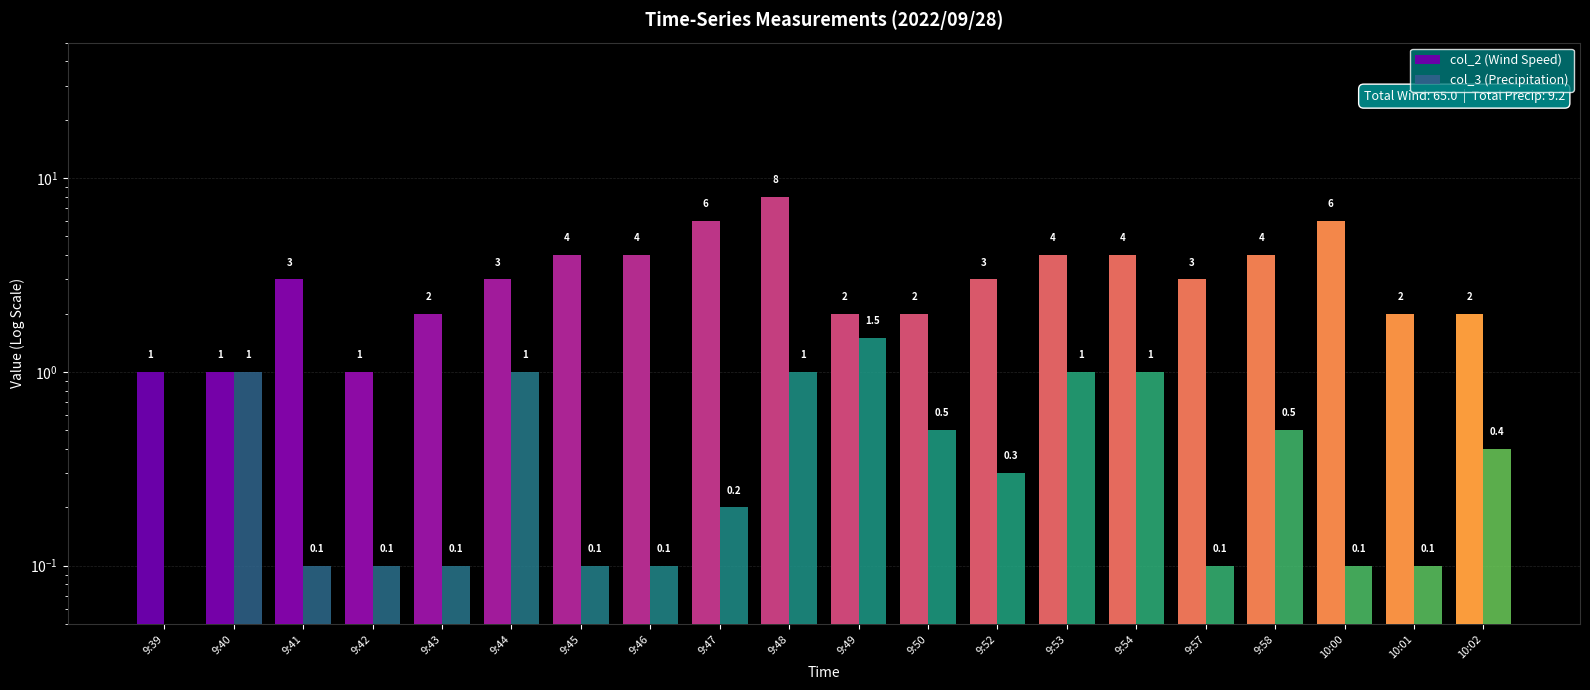

The col_2 (Wind Speed) series shows 4.0 at 9:54. True or false?

True